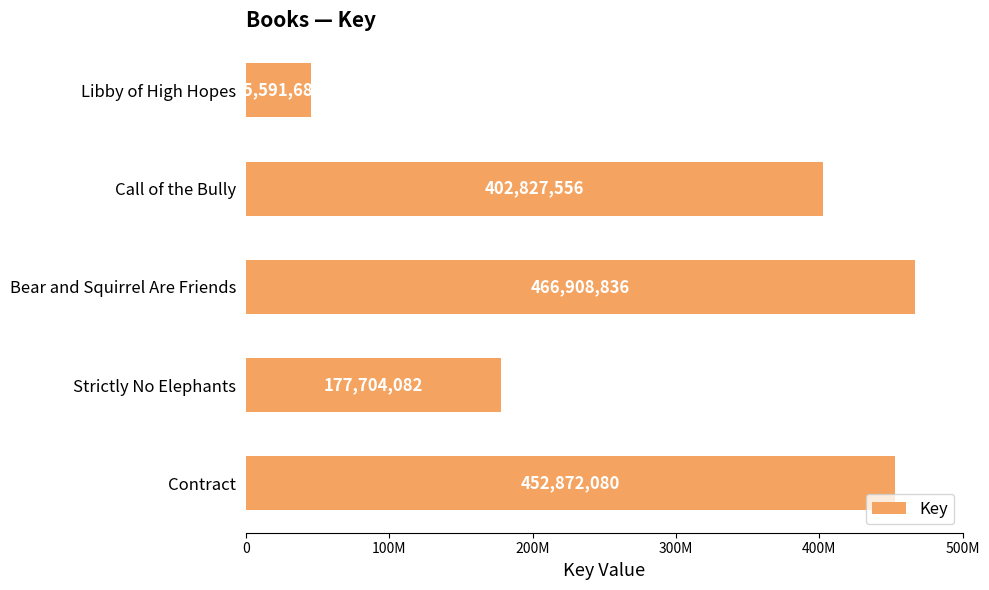

List the labels in order of value, smallest first.

Libby of High Hopes, Strictly No Elephants, Call of the Bully, Contract, Bear and Squirrel Are Friends